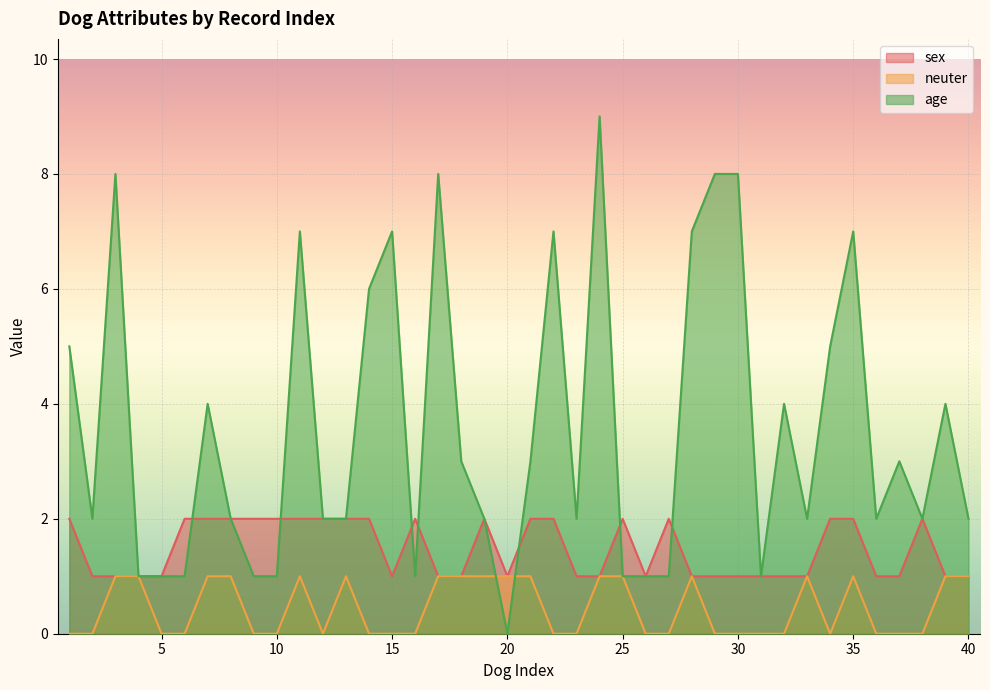

List the series in order of their overall mean, highest first.

age, sex, neuter